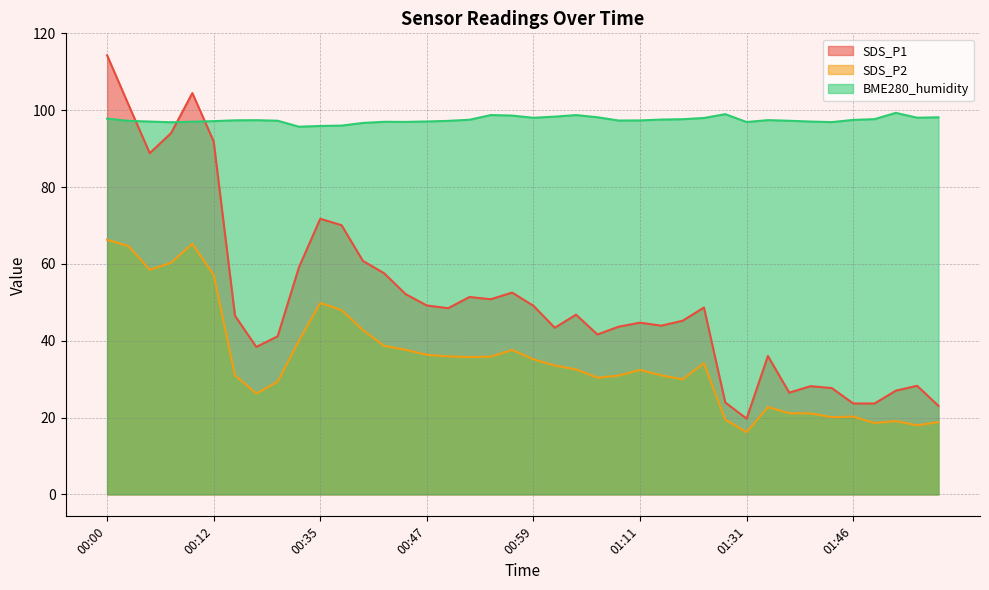

What is the sum of all BME280_humidity values?

3899.0